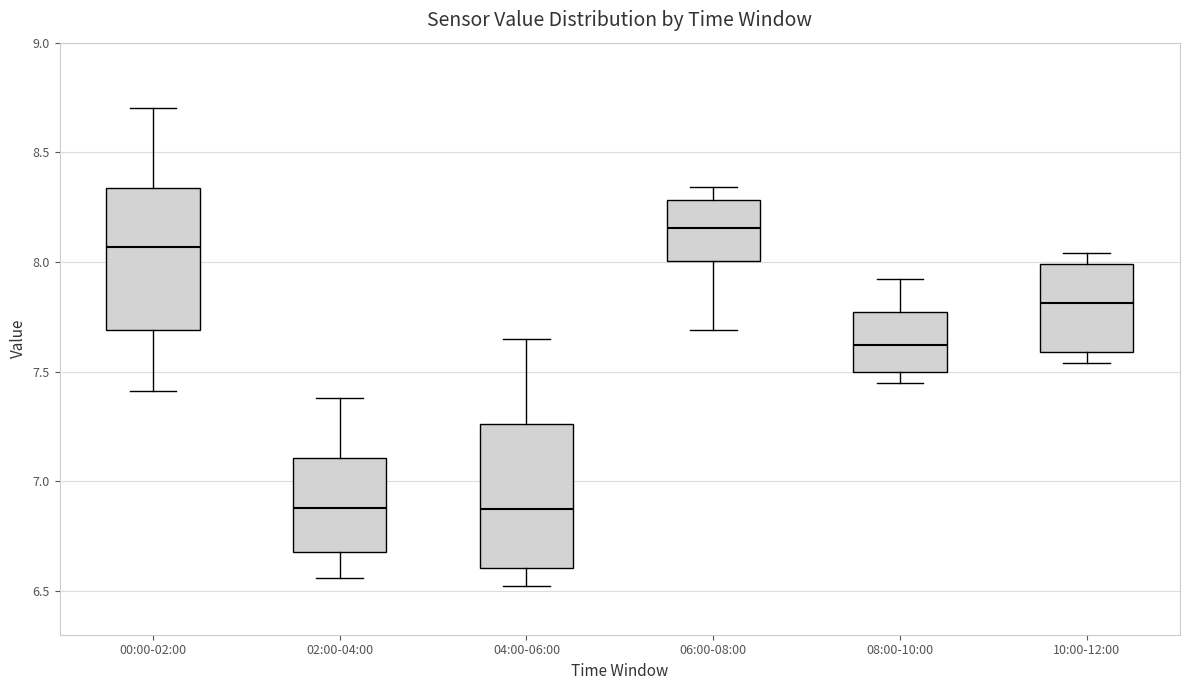

Reading left to right, transcribe this box plot: for each box, give where its median line is, the range the box spans, and where its two whiskers end, as read against the y-axis. The values are not printed on the chart, so give them approximately, as read against the axis.

00:00-02:00: median 8.05, box 7.70 to 8.35, whiskers 7.40 to 8.70
02:00-04:00: median 6.90, box 6.70 to 7.10, whiskers 6.55 to 7.40
04:00-06:00: median 6.90, box 6.60 to 7.25, whiskers 6.50 to 7.65
06:00-08:00: median 8.15, box 8.00 to 8.30, whiskers 7.70 to 8.35
08:00-10:00: median 7.60, box 7.50 to 7.75, whiskers 7.45 to 7.90
10:00-12:00: median 7.80, box 7.60 to 8.00, whiskers 7.55 to 8.05